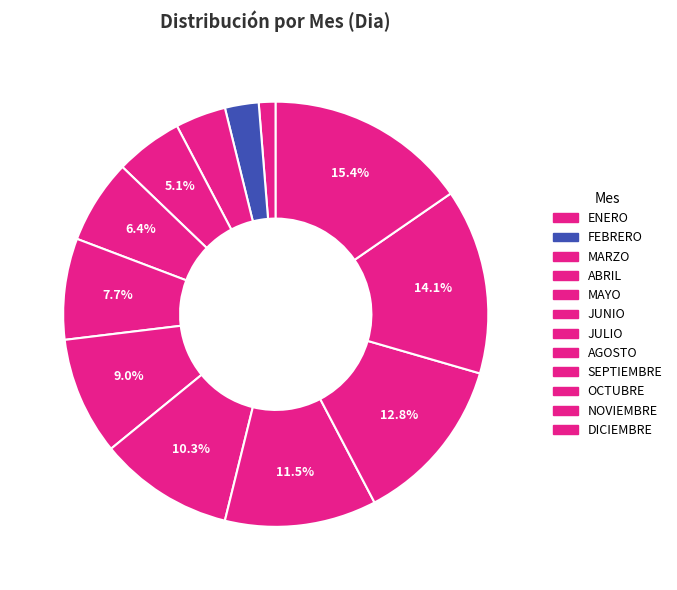

What percentage is the ENERO slice, to the nearest percent?

1%